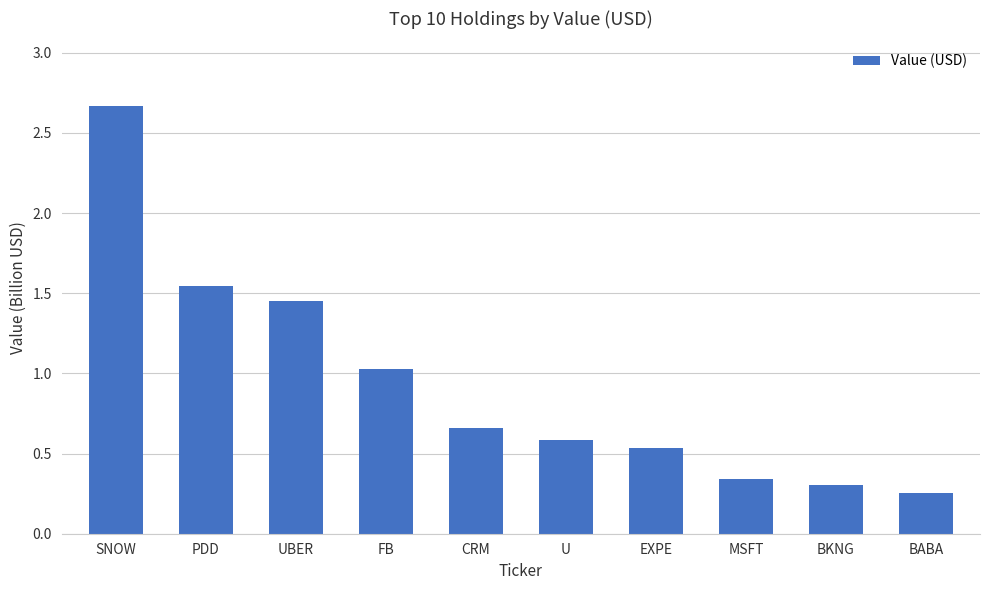

What is the difference between the values at EXPE and UBER?

0.9